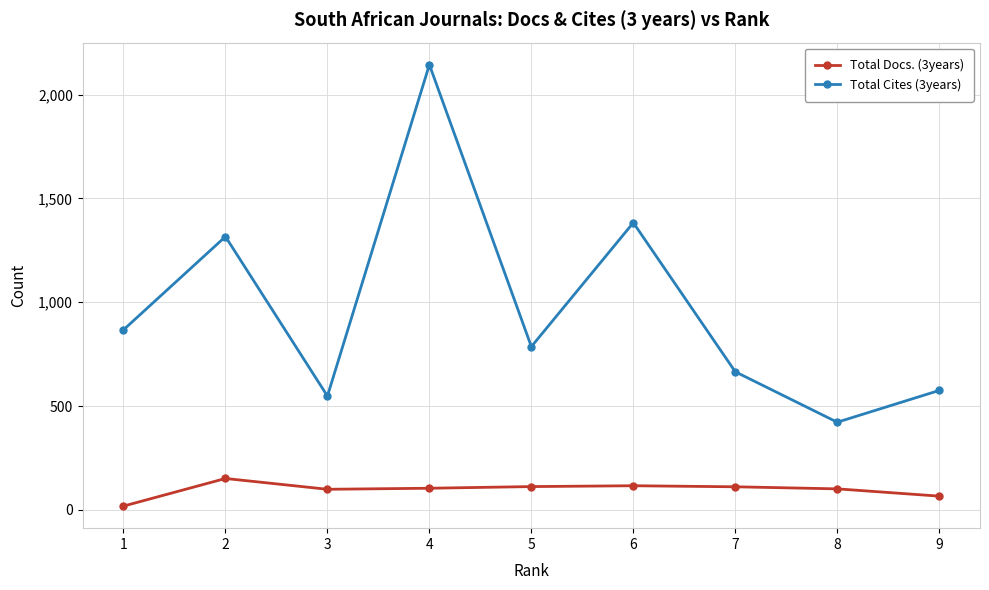

At which category is the sum across all series the highest?

4